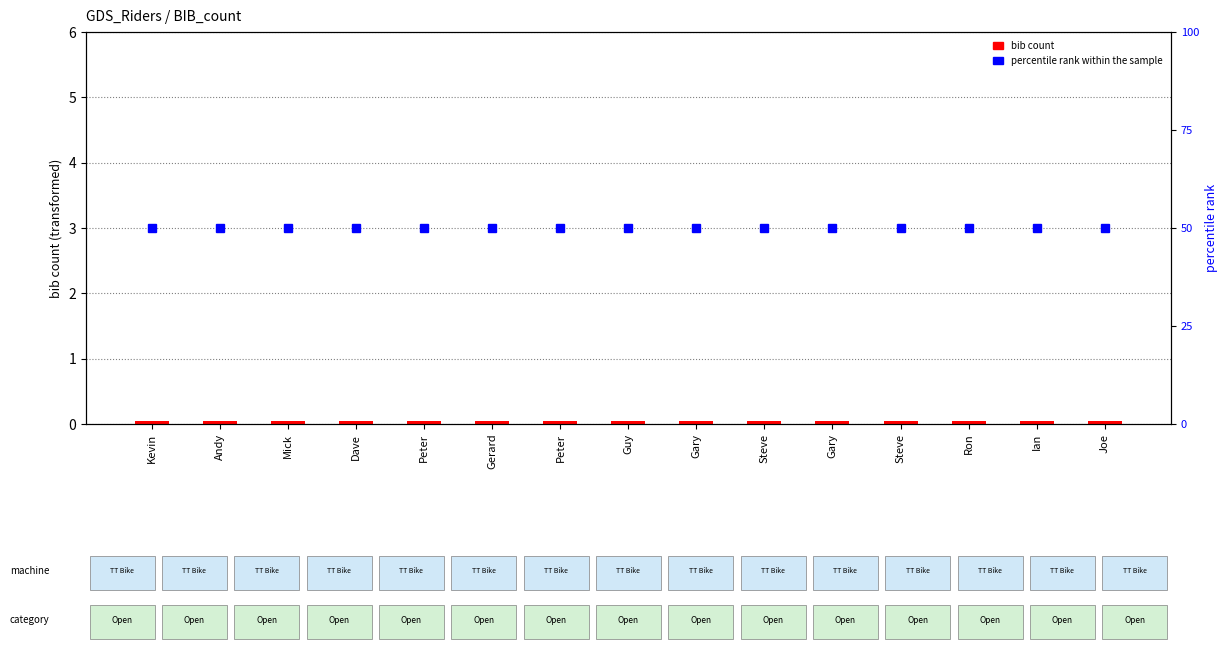

What is the minimum value shown in the chart?

0.1